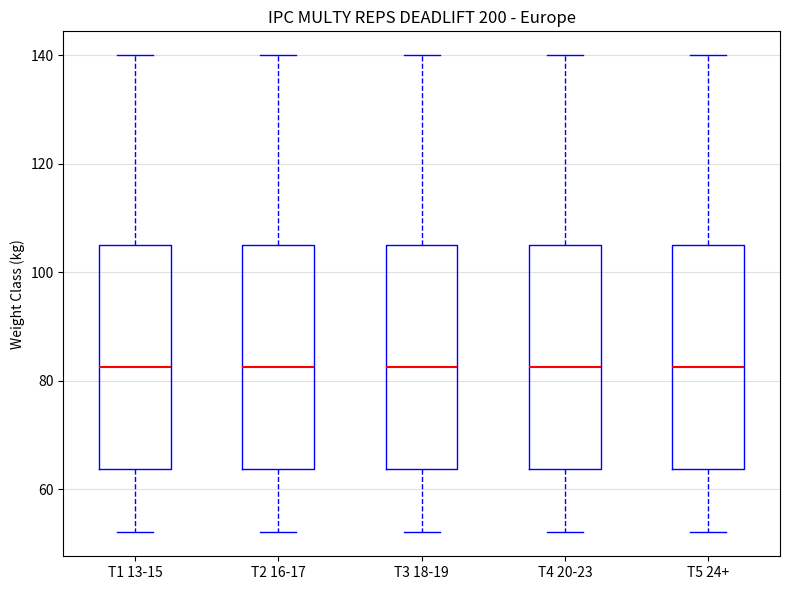

Reading left to right, transcribe this box plot: for each box, give where its median line is, the range the box spans, and where its two whiskers end, as read against the y-axis. The values are not printed on the chart, so give them approximately, as read against the axis.

T1 13-15: median 82, box 64 to 106, whiskers 52 to 140
T2 16-17: median 82, box 64 to 106, whiskers 52 to 140
T3 18-19: median 82, box 64 to 106, whiskers 52 to 140
T4 20-23: median 82, box 64 to 106, whiskers 52 to 140
T5 24+: median 82, box 64 to 106, whiskers 52 to 140